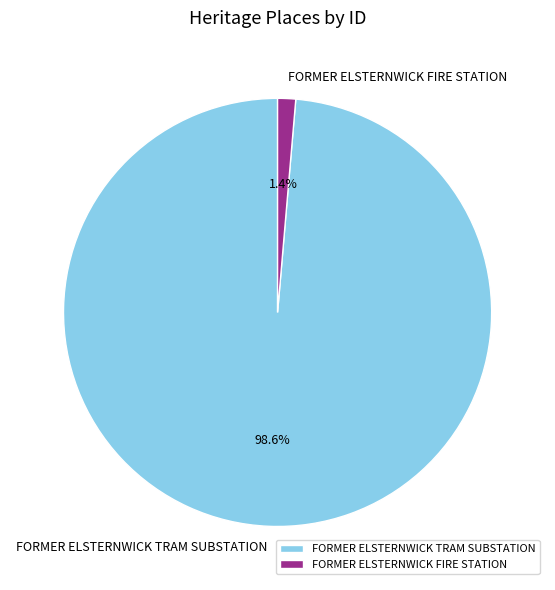

True or false: FORMER ELSTERNWICK FIRE STATION accounts for 11% of the total.

False